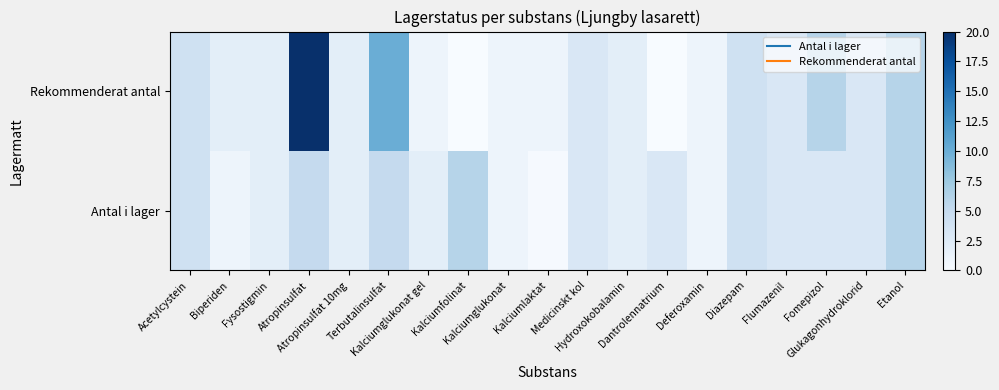

At how many categories does at least one series exceed 11?

1